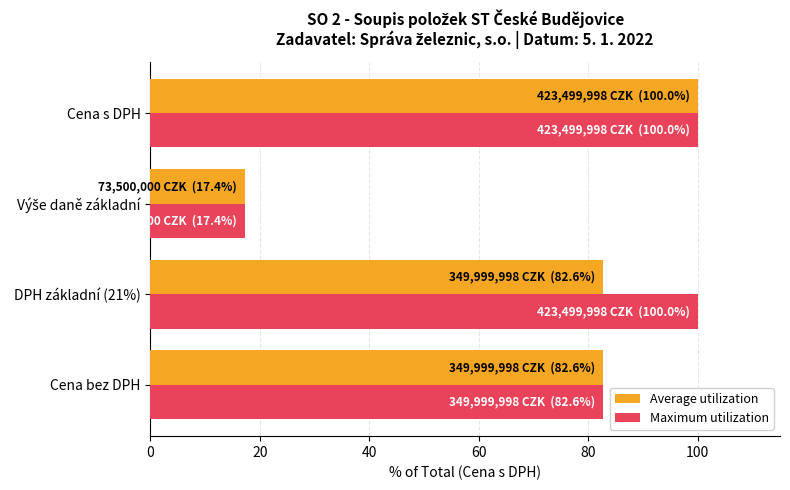

Is it true that Maximum utilization equals 82.6 at Cena bez DPH?

True